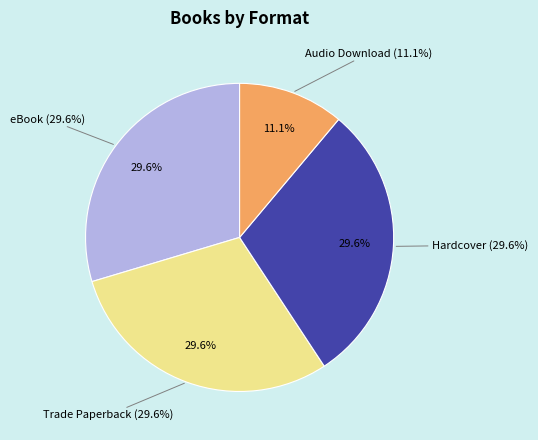

To the nearest percent, what is the combined percentage of Hardcover and Audio Download?

41%